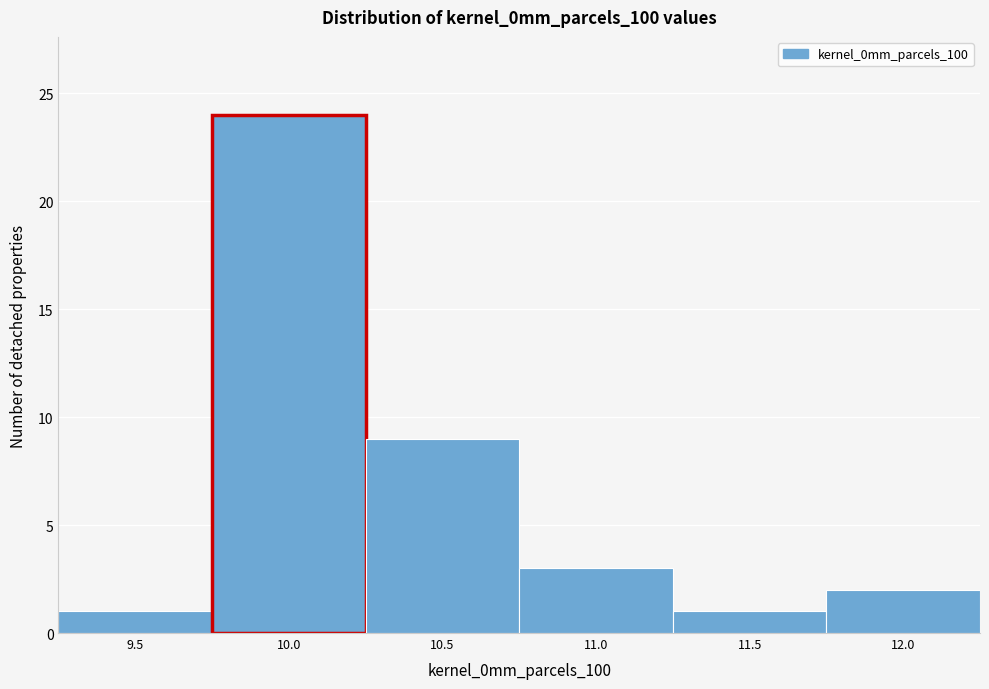

Reading left to right, list all the values displayed in this chart.

1	24	9	3	1	2